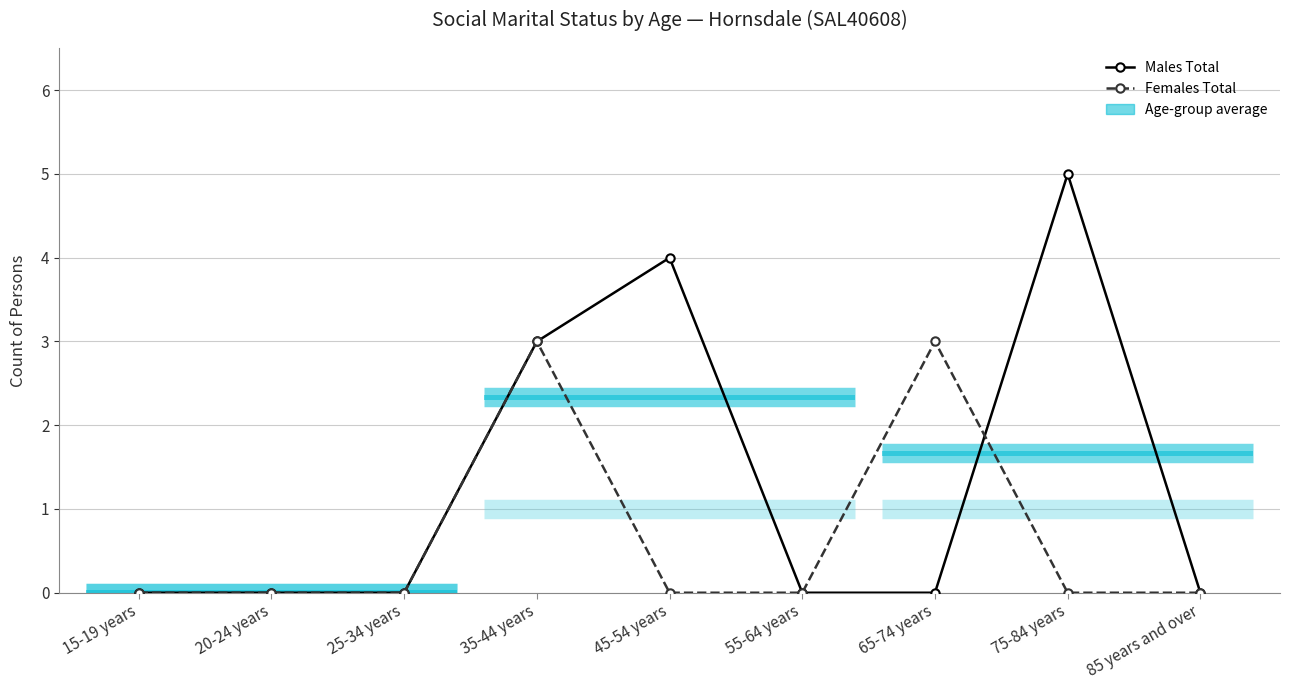

True or false: Males Total has more than 2 points higher than both neighbors.

False